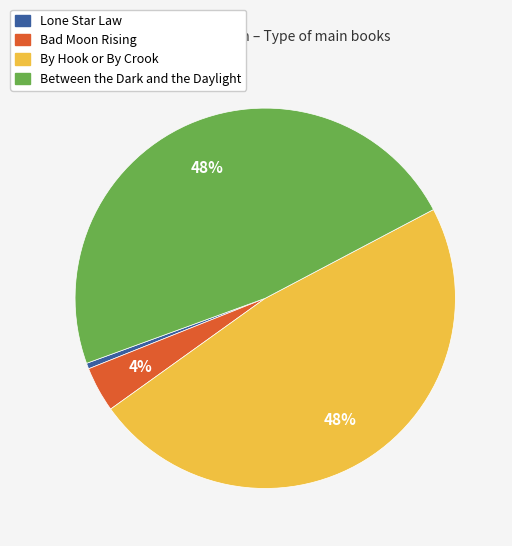

To the nearest percent, what portion does By Hook or By Crook represent?

48%